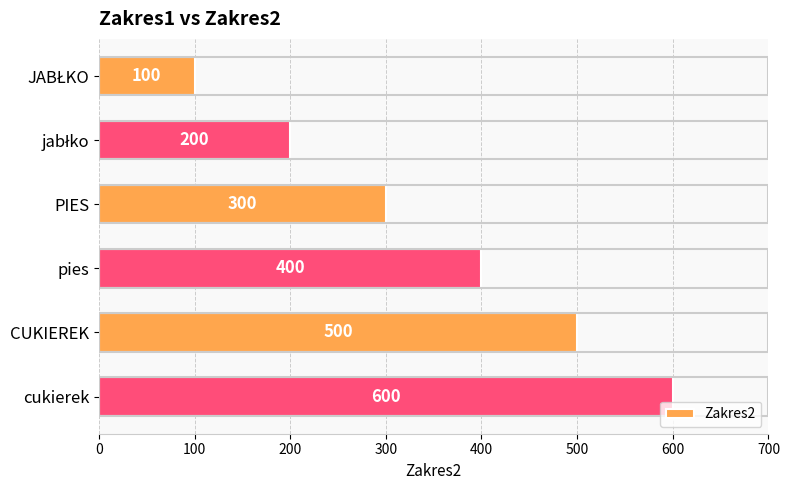

Count the values in the range 200 to 500.

4